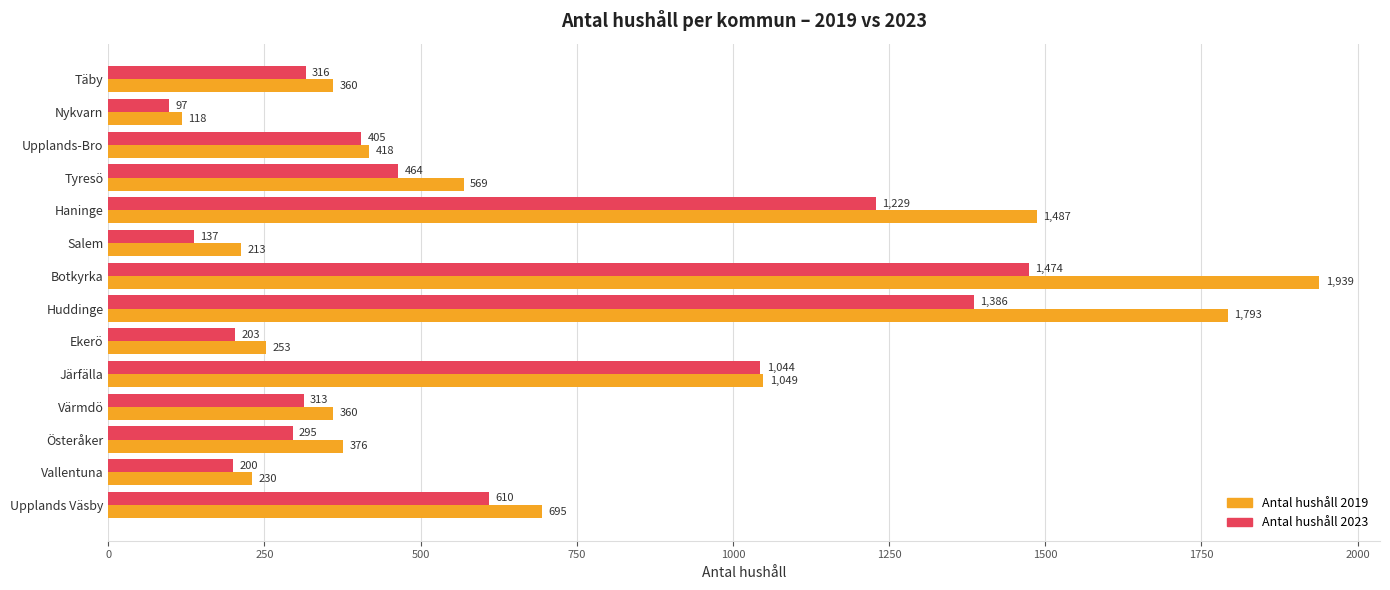

What is the greatest value displayed?

1939